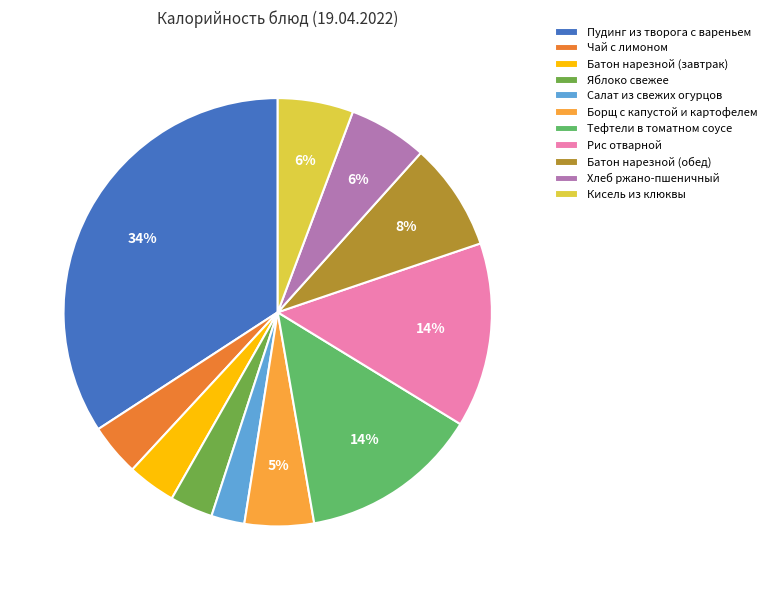

To the nearest percent, what is the average slice percentage?

9%